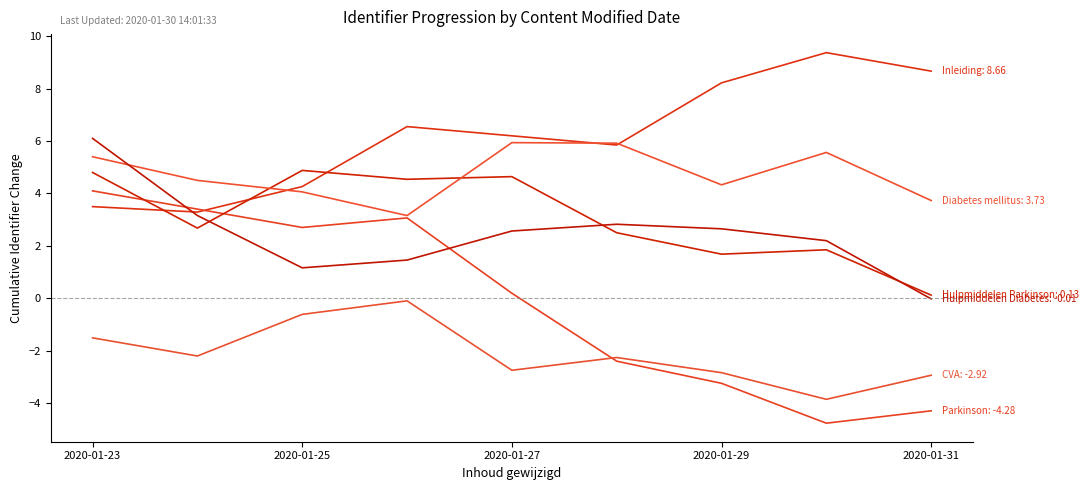

How many lines are shown in the chart?

6